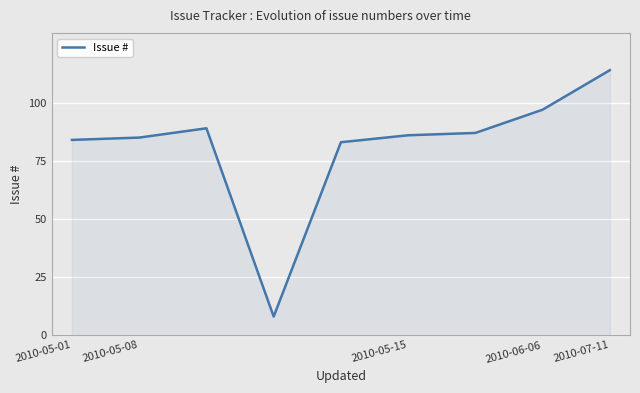

What is the average value?

81